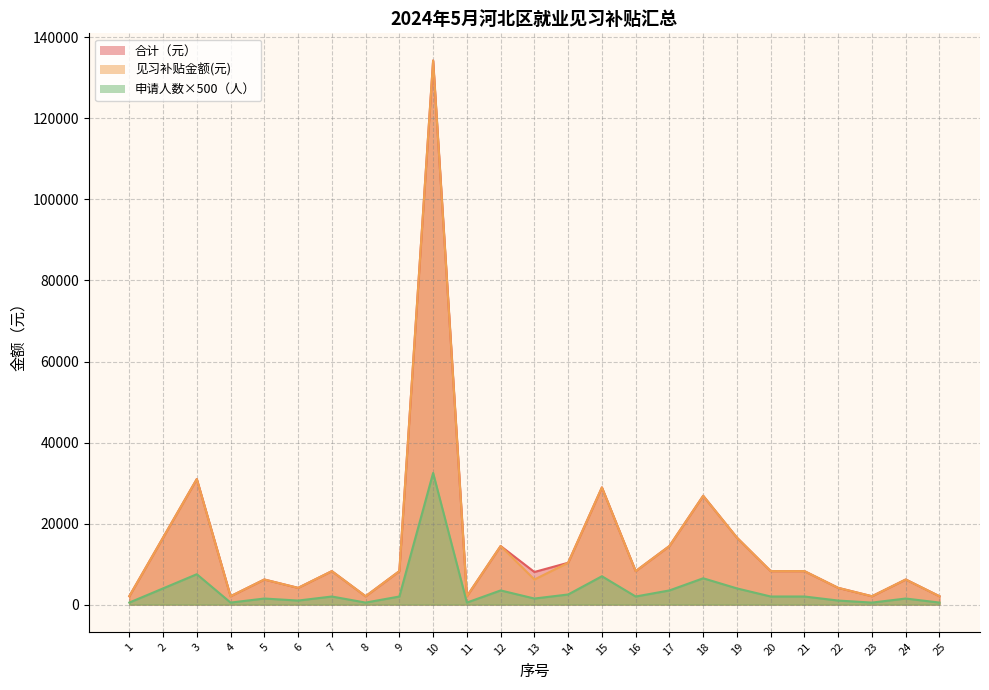

What is the difference between the 见习补贴金额(元) values at 3 and 9?

22726